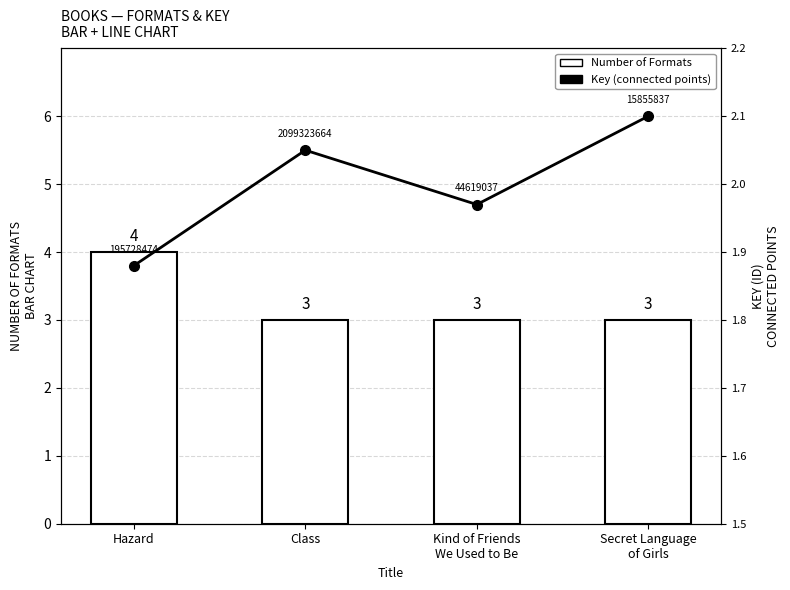

What is the spread (max minus min) of values at Kind of Friends
We Used to Be?

1.0